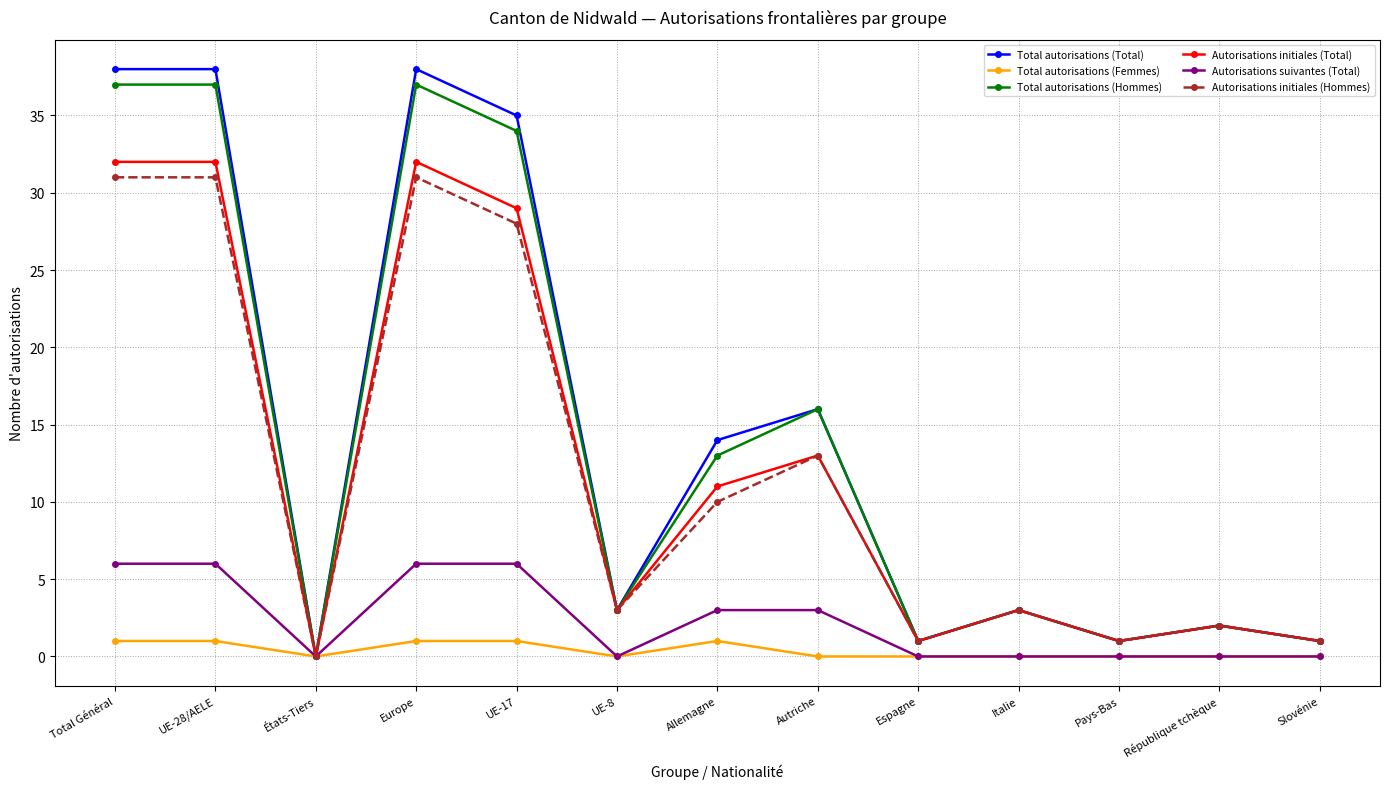

Reading left to right, extract all data points from this chart.

Total autorisations (Total): Total Général=38	UE-28/AELE=38	États-Tiers=0	Europe=38	UE-17=35	UE-8=3	Allemagne=14	Autriche=16	Espagne=1	Italie=3	Pays-Bas=1	République tchèque=2	Slovénie=1
Total autorisations (Femmes): Total Général=1	UE-28/AELE=1	États-Tiers=0	Europe=1	UE-17=1	UE-8=0	Allemagne=1	Autriche=0	Espagne=0	Italie=0	Pays-Bas=0	République tchèque=0	Slovénie=0
Total autorisations (Hommes): Total Général=37	UE-28/AELE=37	États-Tiers=0	Europe=37	UE-17=34	UE-8=3	Allemagne=13	Autriche=16	Espagne=1	Italie=3	Pays-Bas=1	République tchèque=2	Slovénie=1
Autorisations initiales (Total): Total Général=32	UE-28/AELE=32	États-Tiers=0	Europe=32	UE-17=29	UE-8=3	Allemagne=11	Autriche=13	Espagne=1	Italie=3	Pays-Bas=1	République tchèque=2	Slovénie=1
Autorisations suivantes (Total): Total Général=6	UE-28/AELE=6	États-Tiers=0	Europe=6	UE-17=6	UE-8=0	Allemagne=3	Autriche=3	Espagne=0	Italie=0	Pays-Bas=0	République tchèque=0	Slovénie=0
Autorisations initiales (Hommes): Total Général=31	UE-28/AELE=31	États-Tiers=0	Europe=31	UE-17=28	UE-8=3	Allemagne=10	Autriche=13	Espagne=1	Italie=3	Pays-Bas=1	République tchèque=2	Slovénie=1